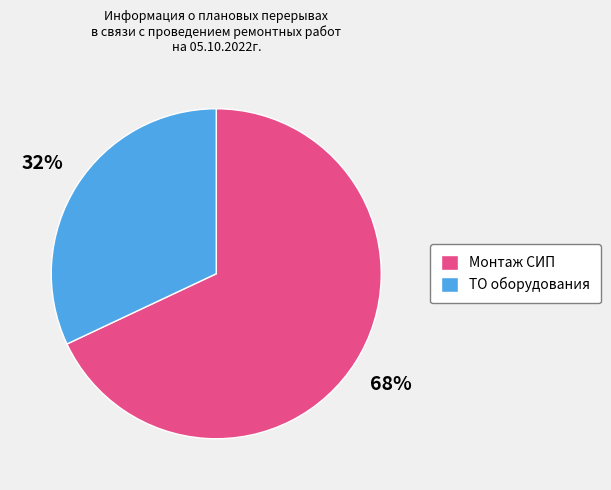

The ТО оборудования slice represents 41% of the pie. True or false?

False